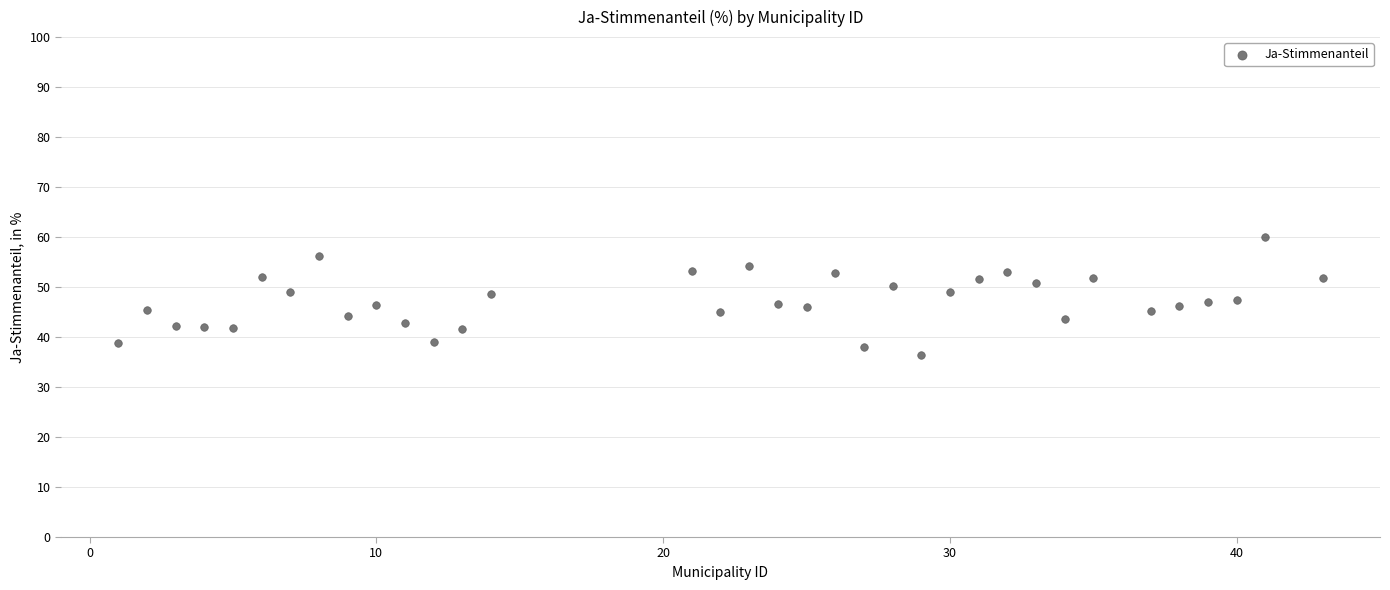

What is the range of X values (max minus min)?

42.0